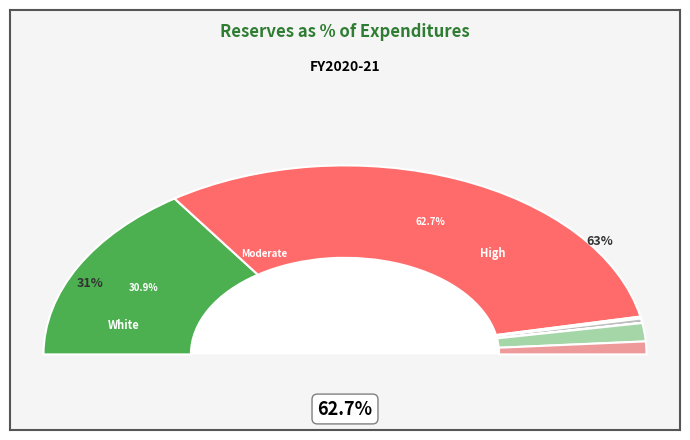

True or false: Some Other Race alone accounts for 15% of the total.

False